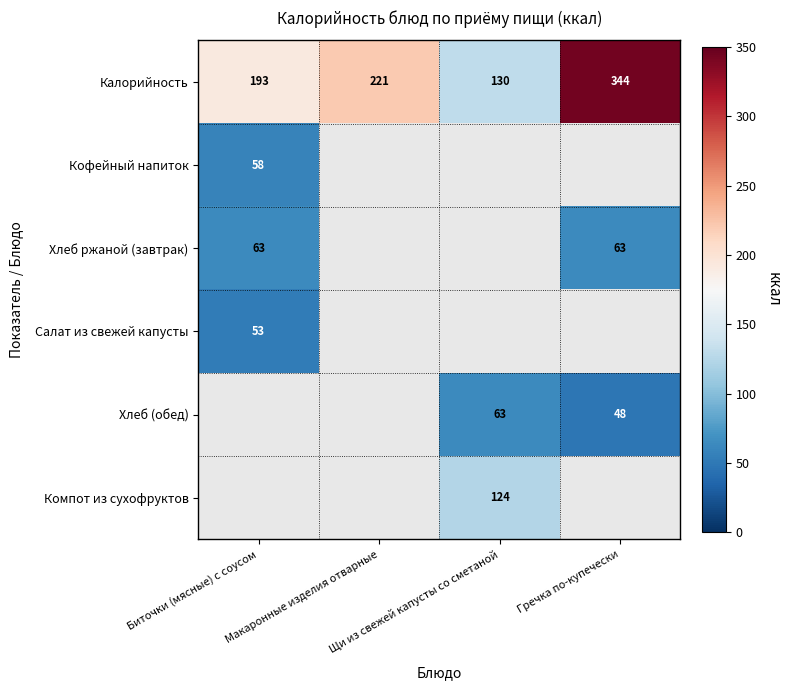

What is the sum of all Калорийность values?

888.0